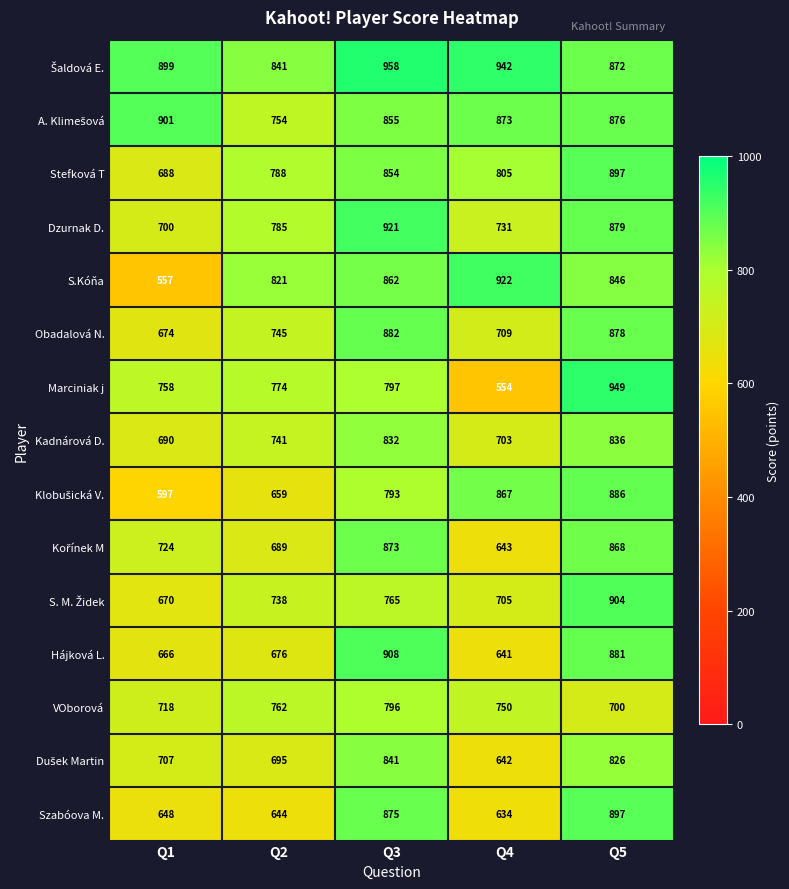

How many data points does each series have?

5